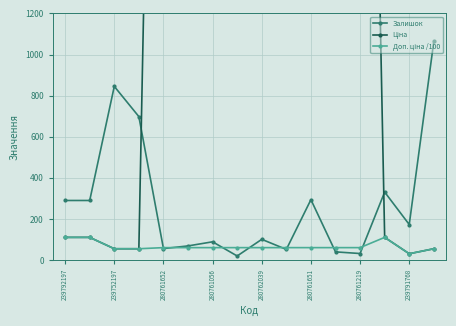

How many intersections are there between Доп. ціна /100 and Залишок?

8